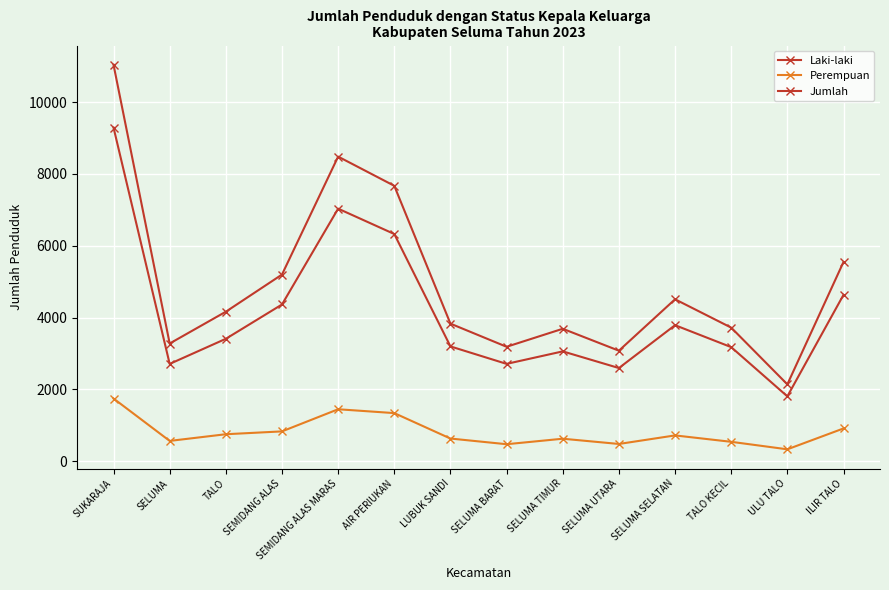

Is this an area chart (filled region under the line)?

No